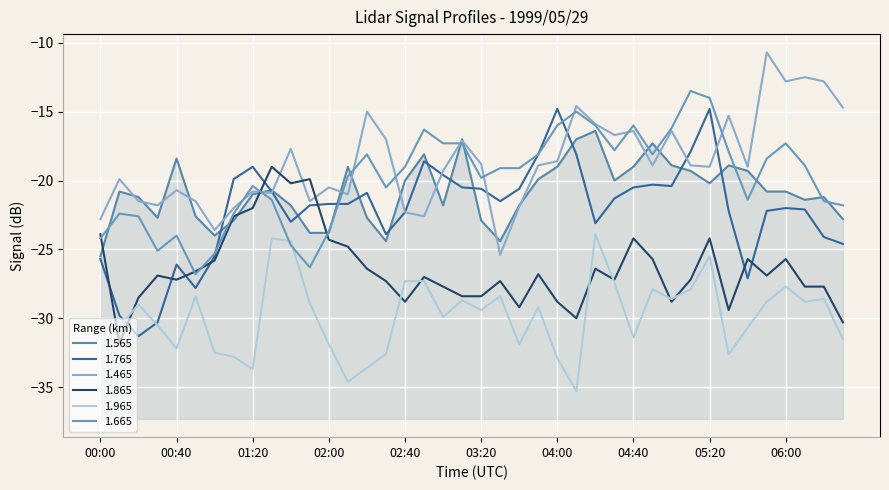

What is the sum of all 1.965 values?

-1192.6